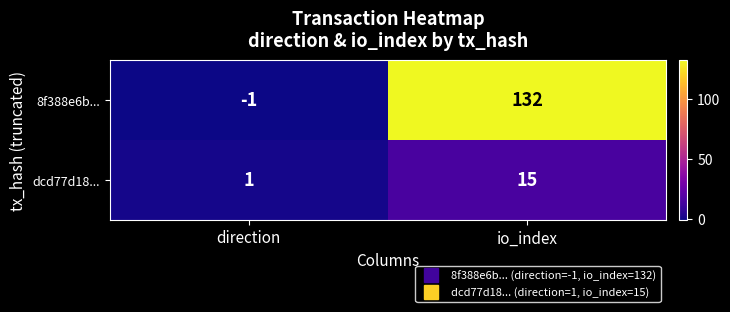

Reading left to right, what are all the values shown in this chart?

8f388e6b...: -1	132
dcd77d18...: 1	15